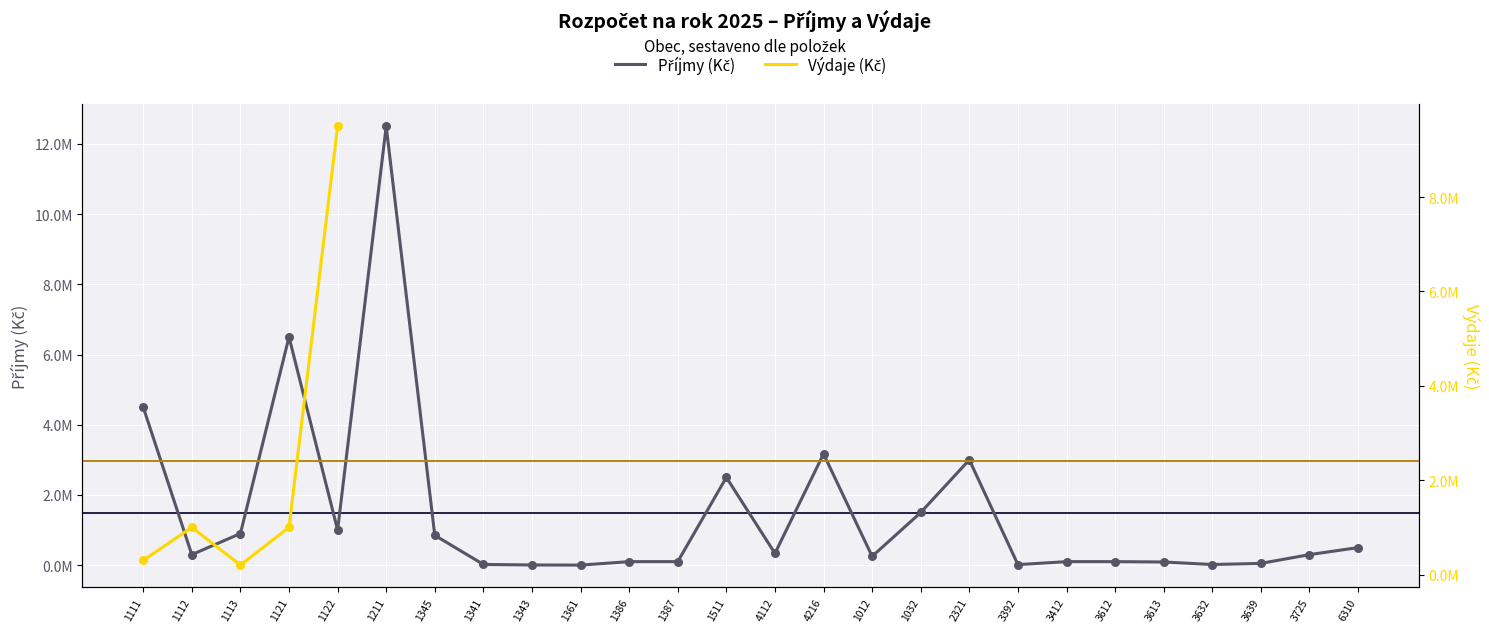

At how many categories does at least one series exceed 4742390?

3